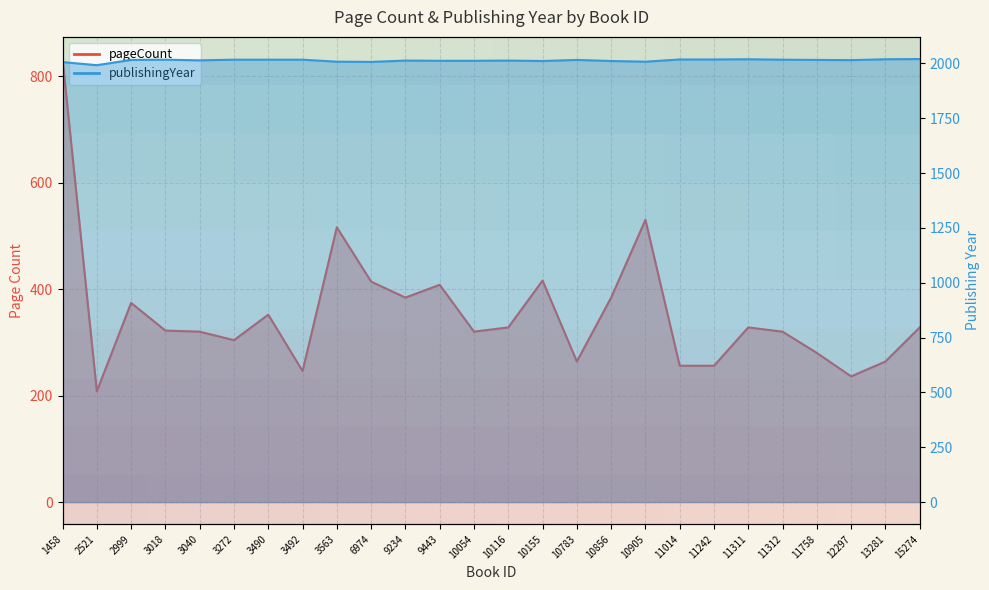

How many values in the pageCount series exceed 328?

10